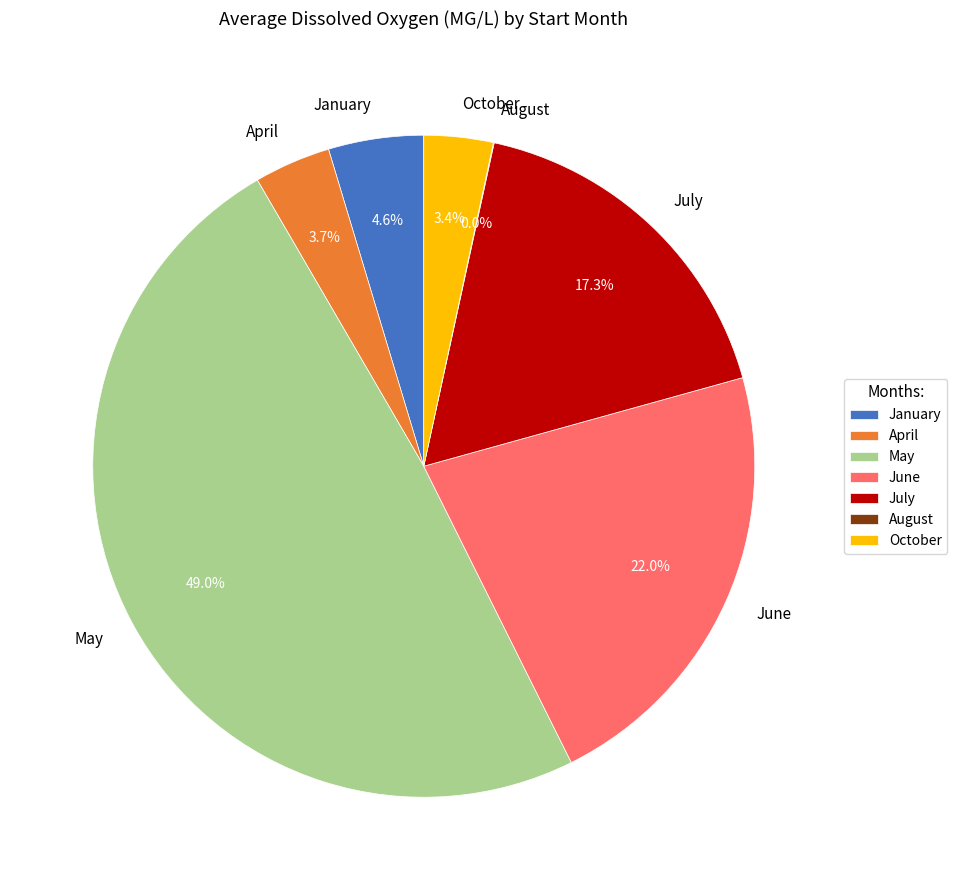

Is there any slice that represents more than half of the pie?

No